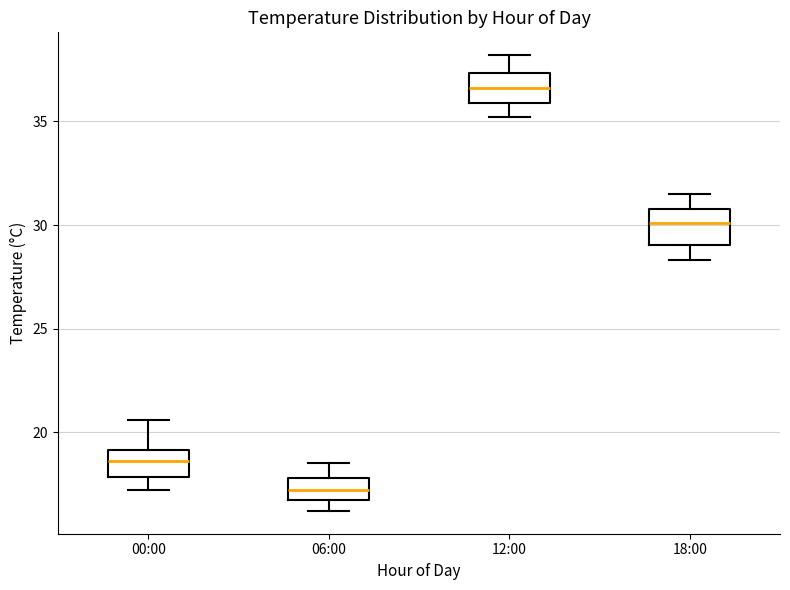

Where does the upper whisker of the box for 12:00 end on the y-axis? The values are not printed on the chart, so give them approximately, as read against the axis.

38.0